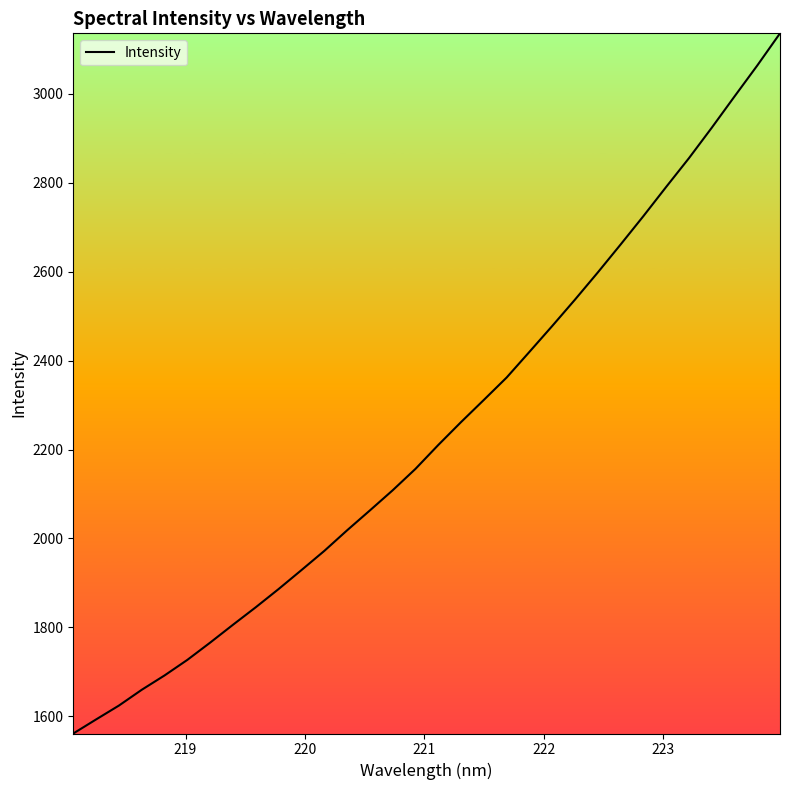

How many distinct data groups are displayed?

1